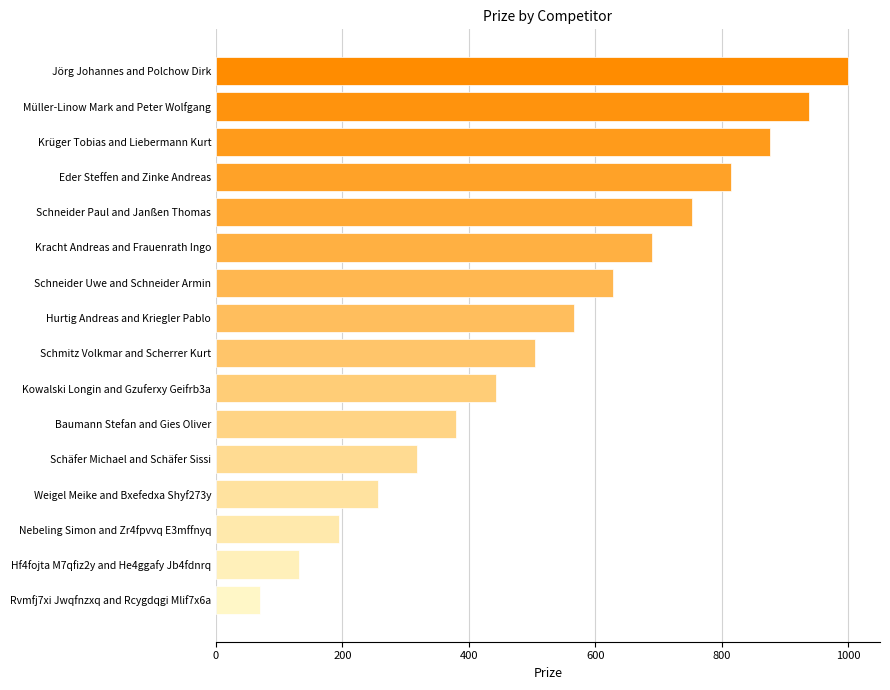

What is the greatest value displayed?

1000